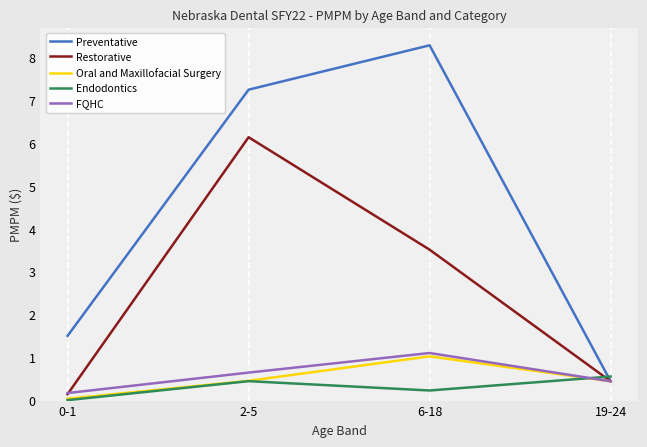

What is the average value of the FQHC series?

0.6